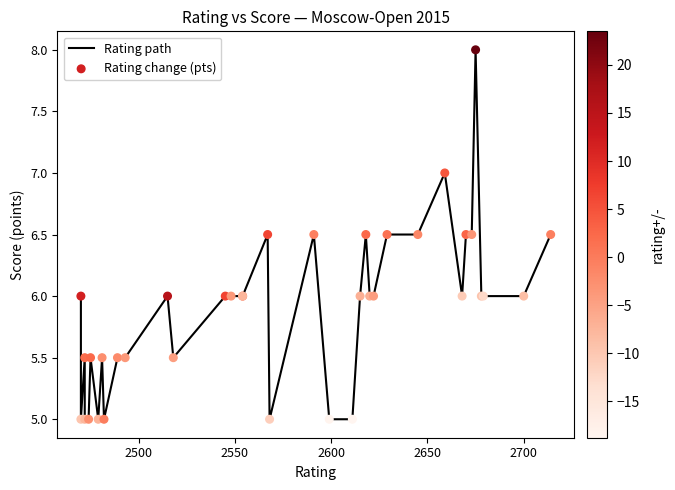

Which series has the largest total across all categories?

Rating path